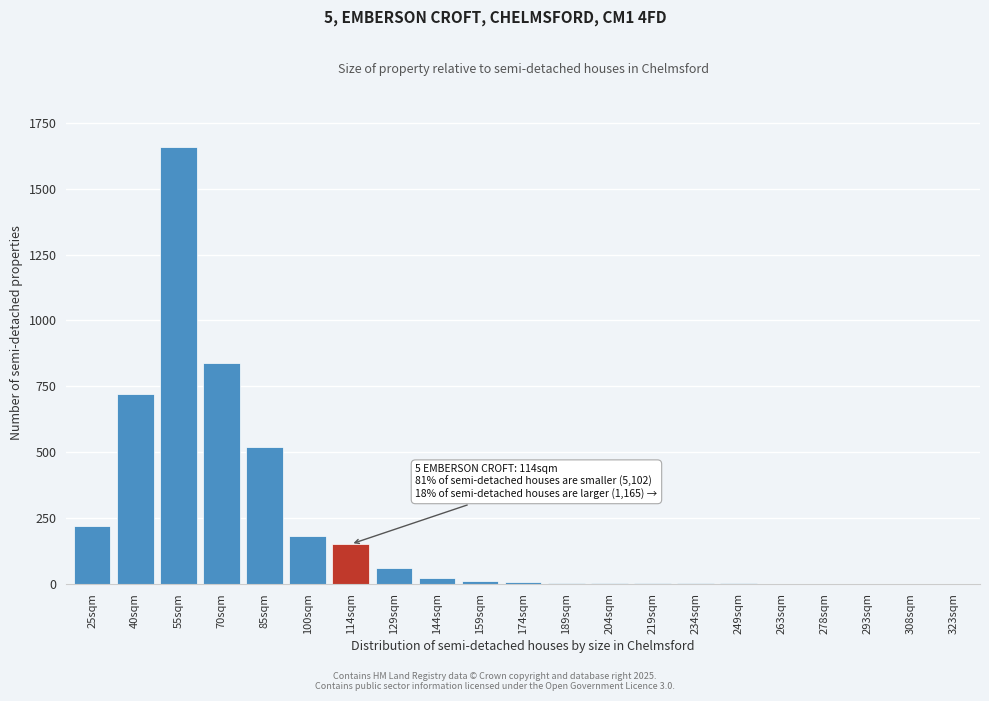

Which category has the highest value across all series?

55sqm